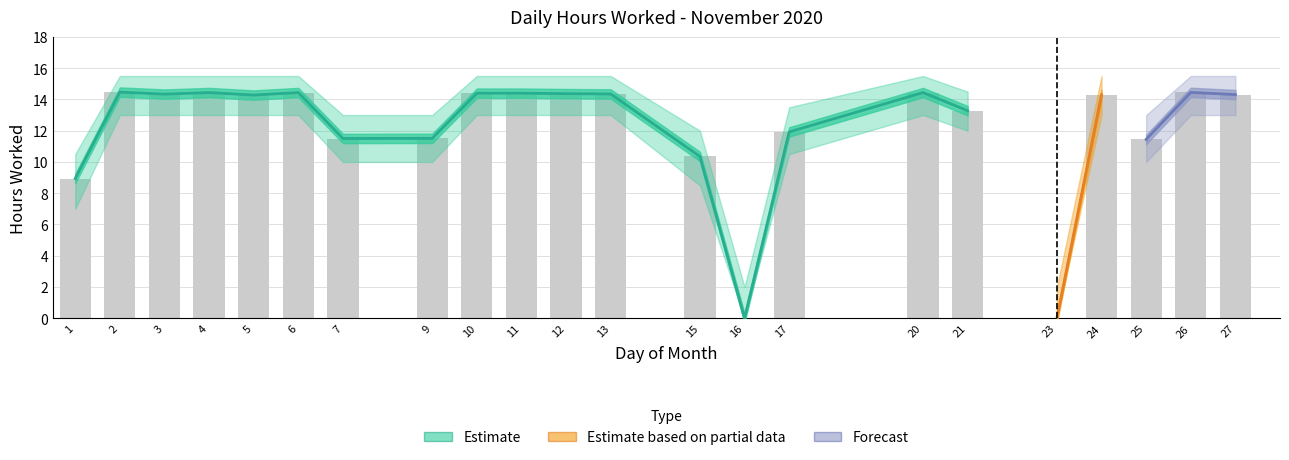

Count the number of data series in this chart.

3